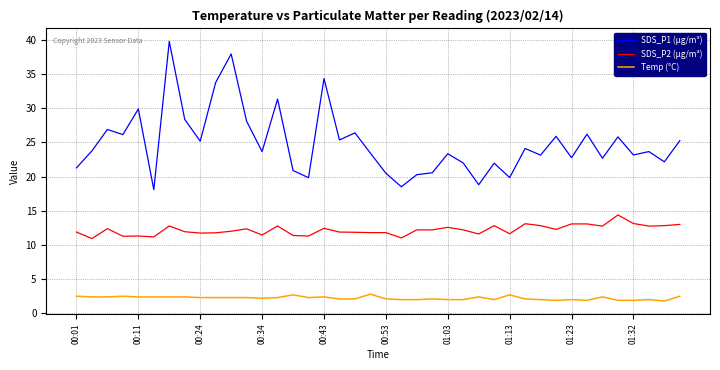

Which series has the largest range (max minus min)?

SDS_P1 (µg/m³)